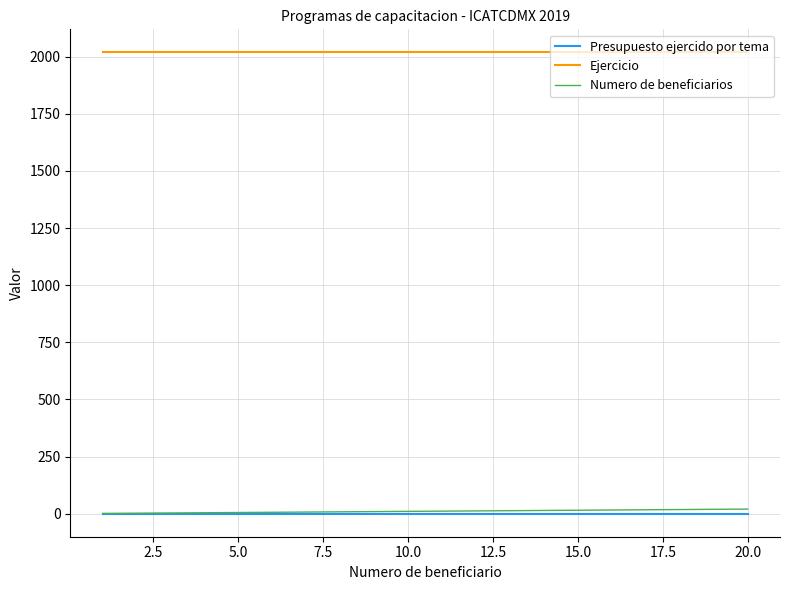

What is the greatest value displayed?

2019